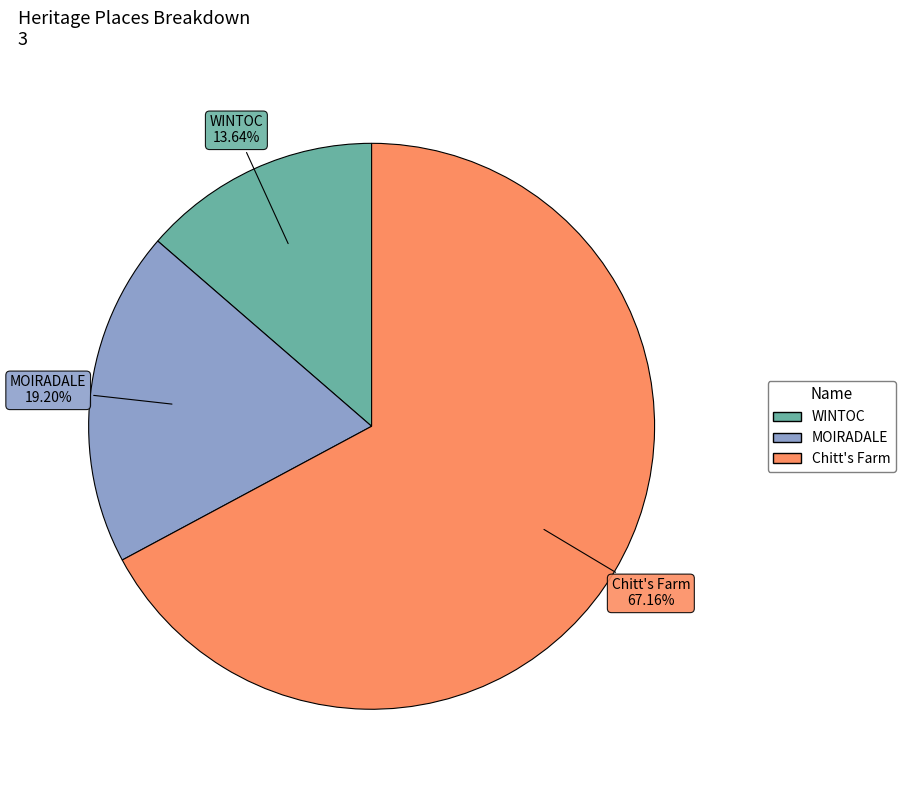

Count the number of slices in the pie.

3